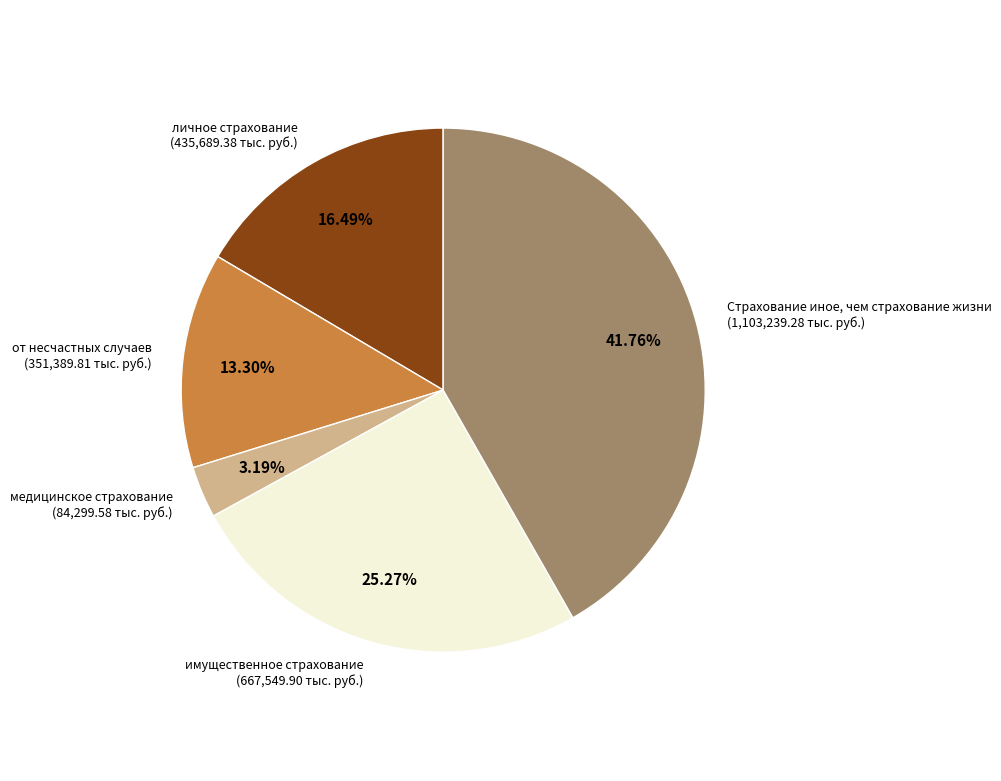

Is it true that Страхование иное, чем страхование жизни is 33% of the pie?

False